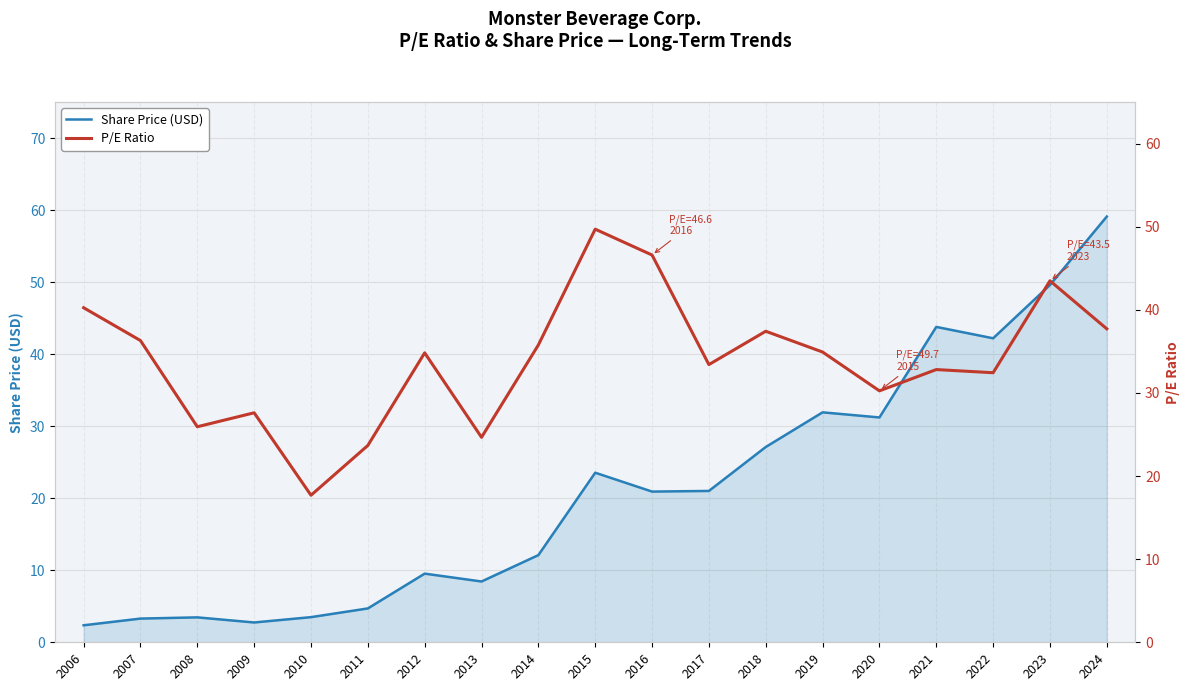

In P/E Ratio, how many points are lower than both neighbors (excluding endpoints)?

6